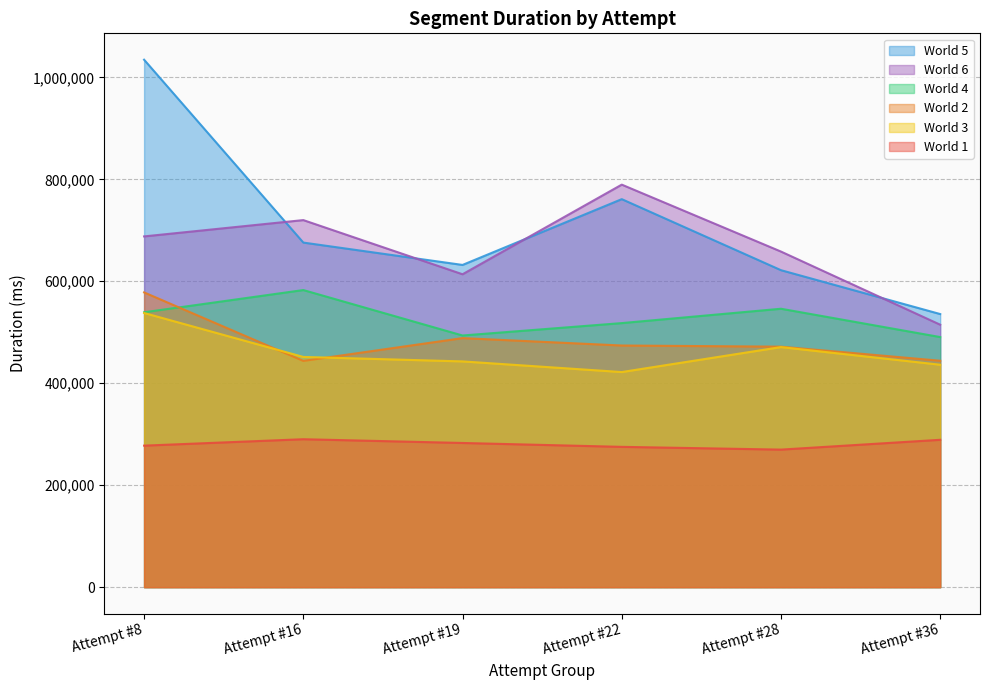

Does the chart display data point markers on the line(s)?

No